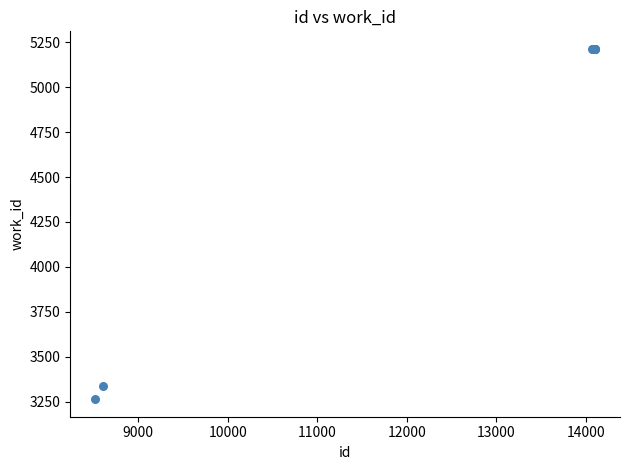

What Y value in the scatter plot is closest to 4238?

3339